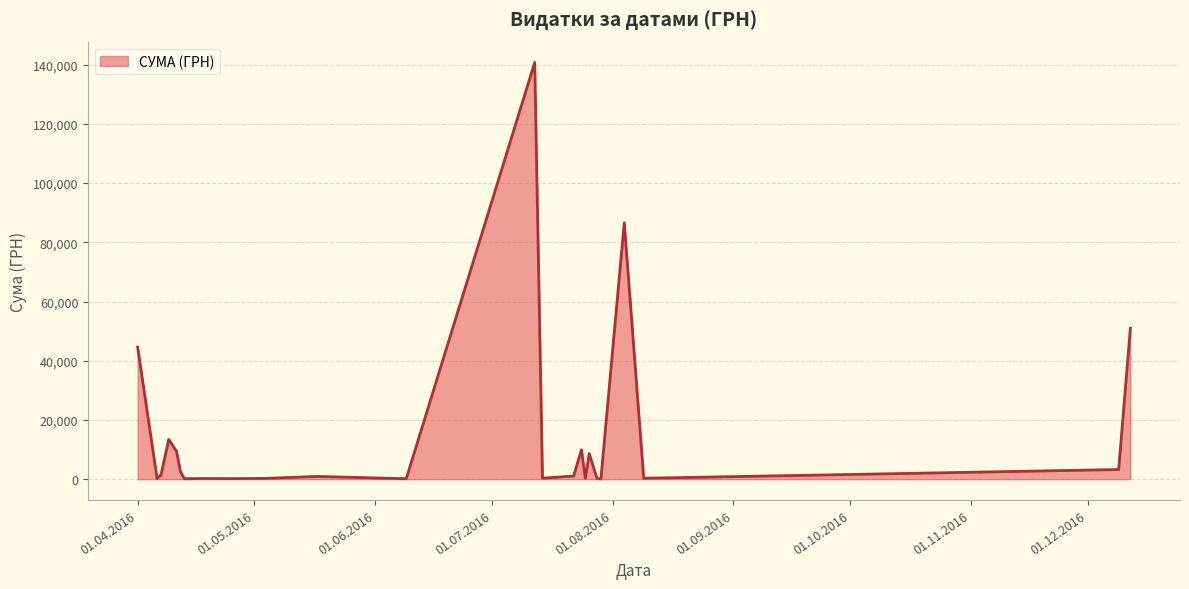

What is the greatest value displayed?

140706.2